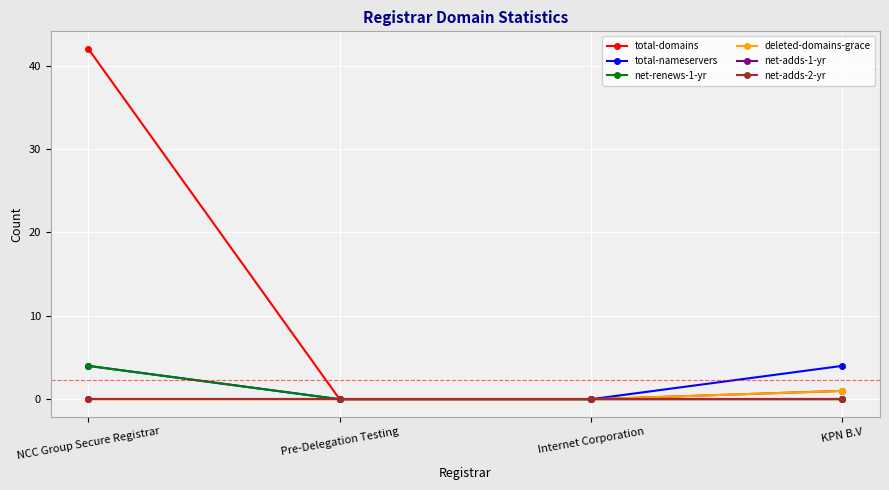

Which category has the lowest value in the net-adds-2-yr series?

NCC Group Secure Registrar